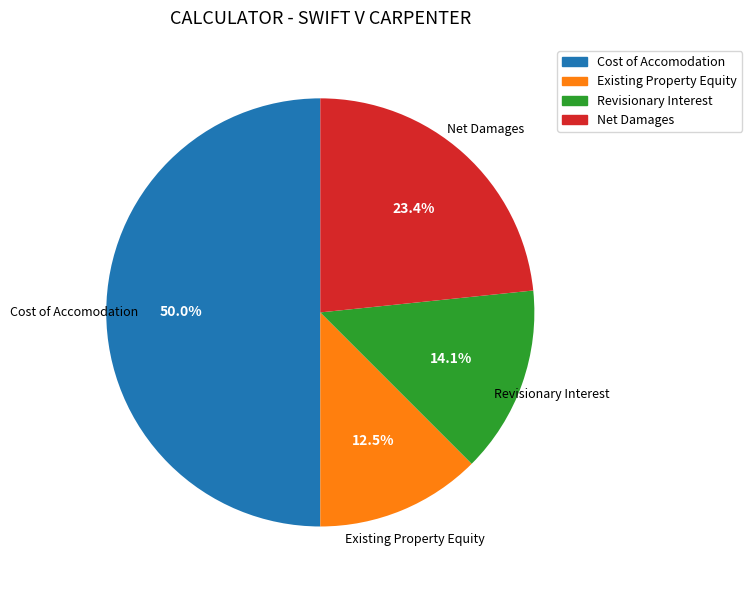

To the nearest percent, what is the difference between the Existing Property Equity and Net Damages slice percentages?

11%